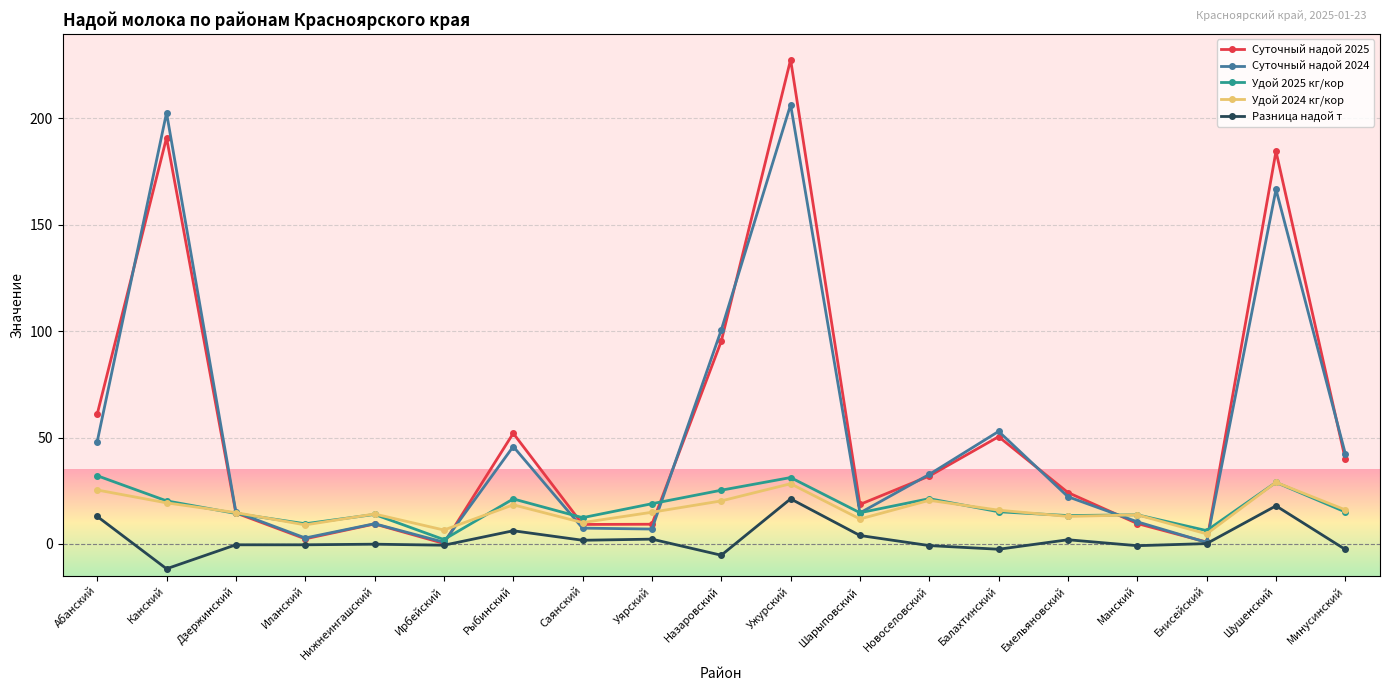

What is the label of the 5th point from the right?

Емельяновский